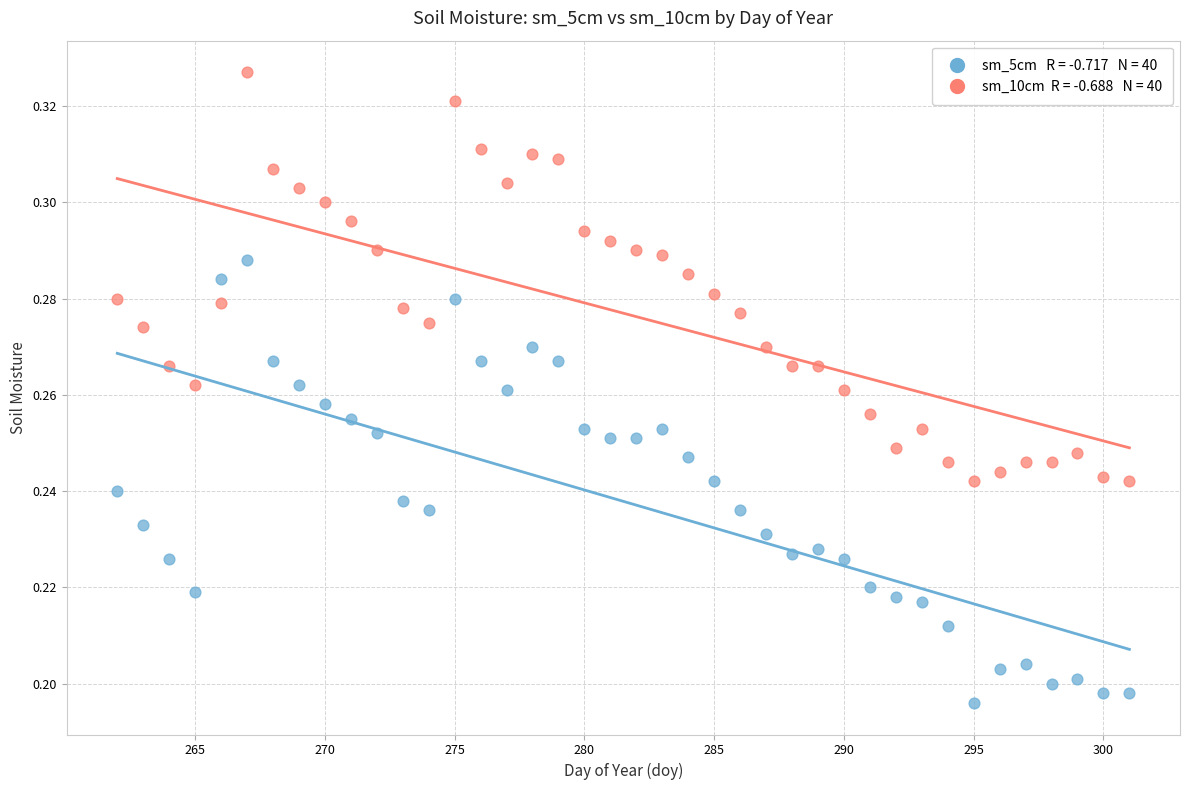

Across all data points, what is the range of X values (max minus min)?

39.0